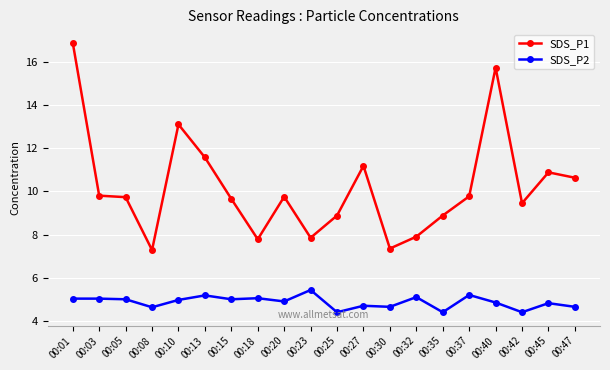

True or false: SDS_P1 and SDS_P2 intersect in this chart.

False